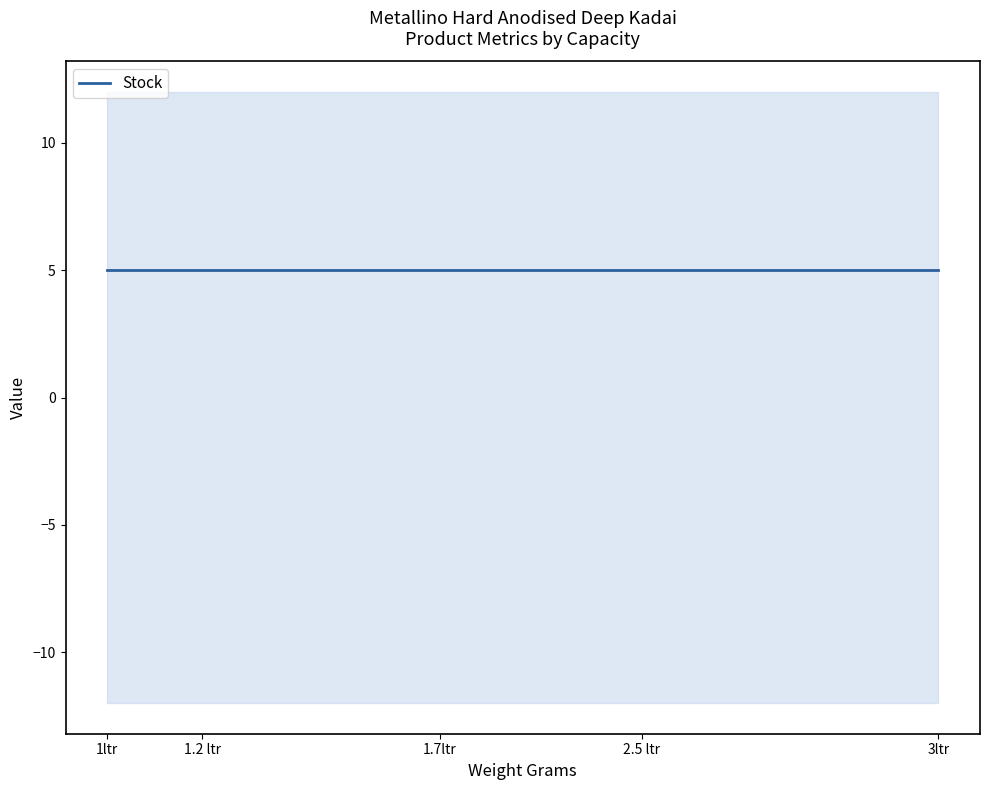

True or false: Stock and Weight Grams intersect in this chart.

False